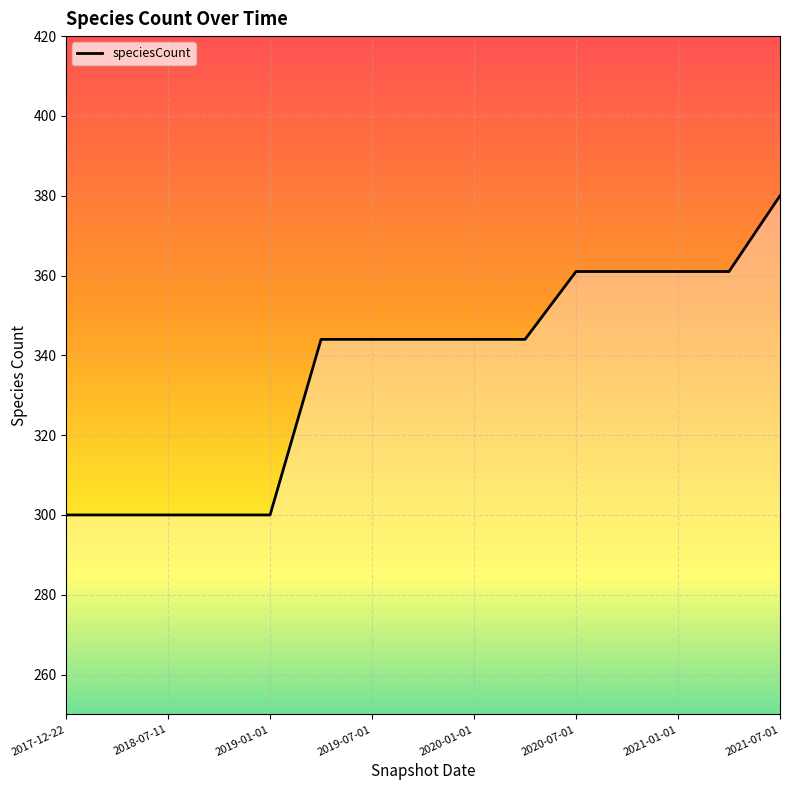

What is the maximum value shown in the chart?

380